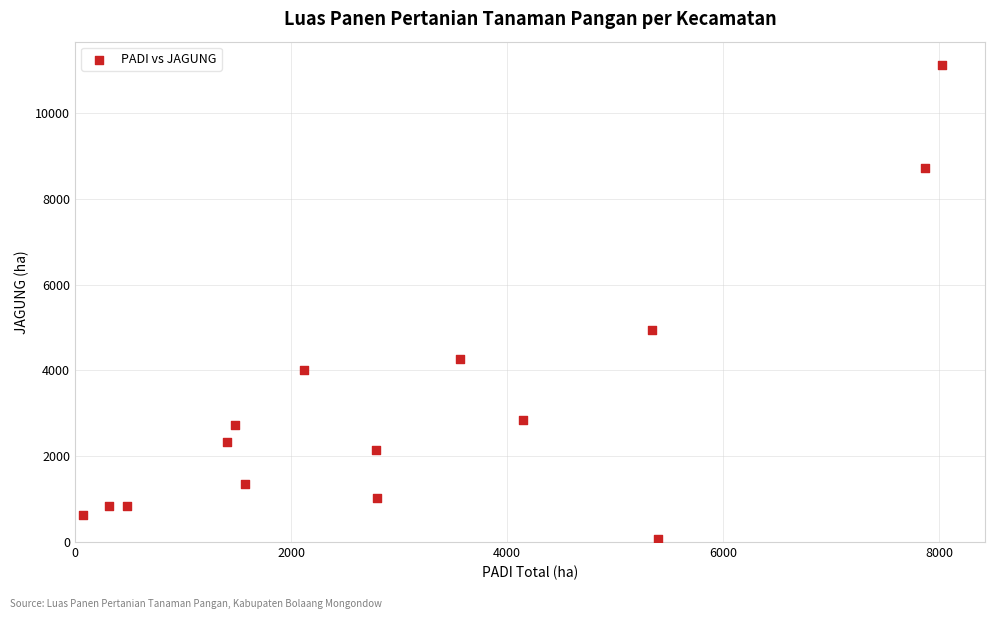

What Y value in the scatter plot is closest to 5587?

4931.0